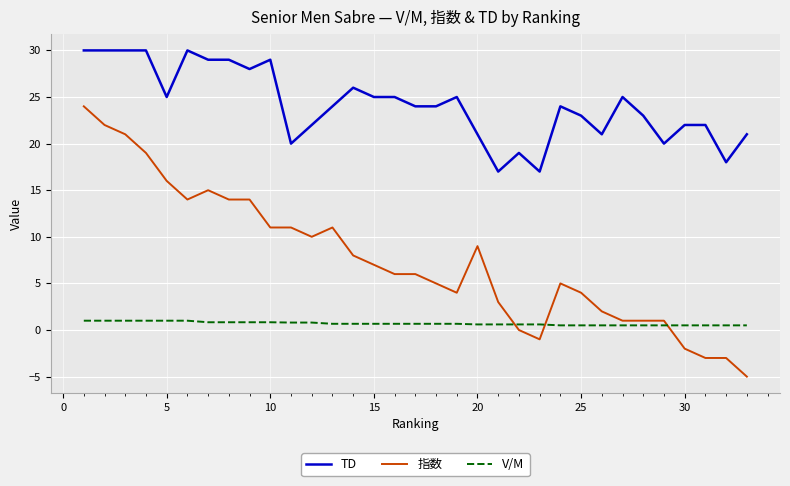

What is the greatest value displayed?

30.0